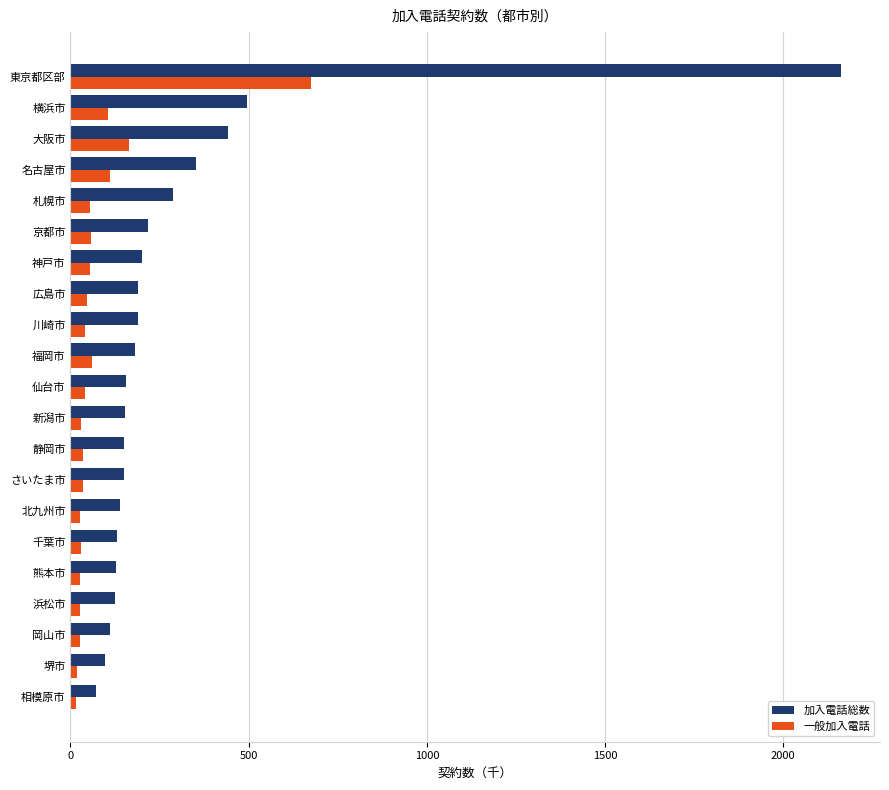

Rank the series by their average value, from lowest to highest.

一般加入電話, 加入電話総数